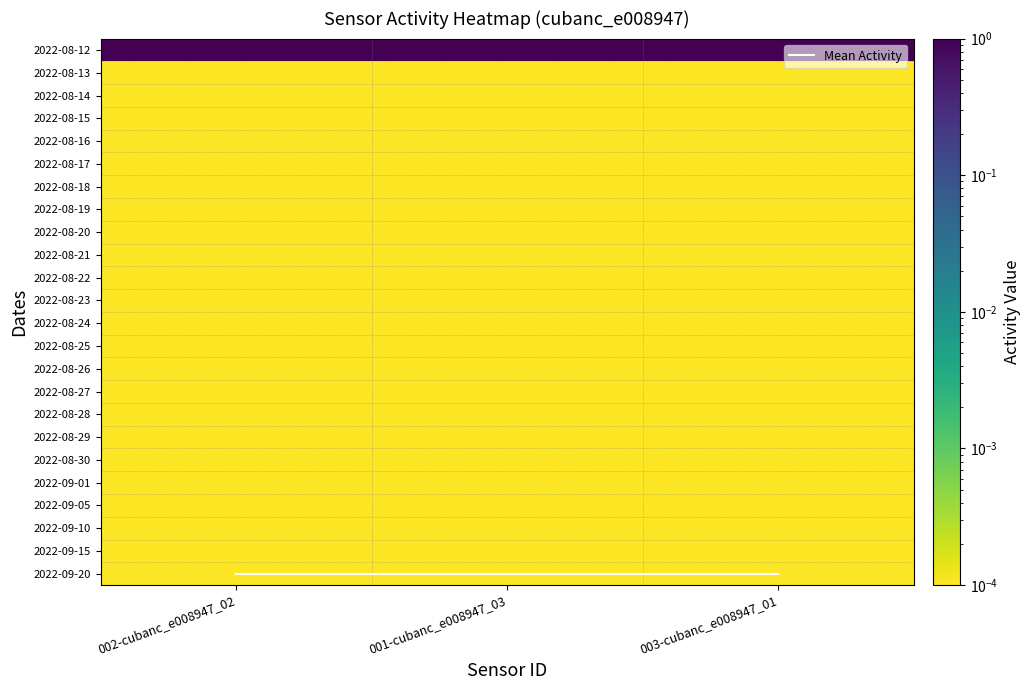

Which series has the largest range (max minus min)?

Mean Activity